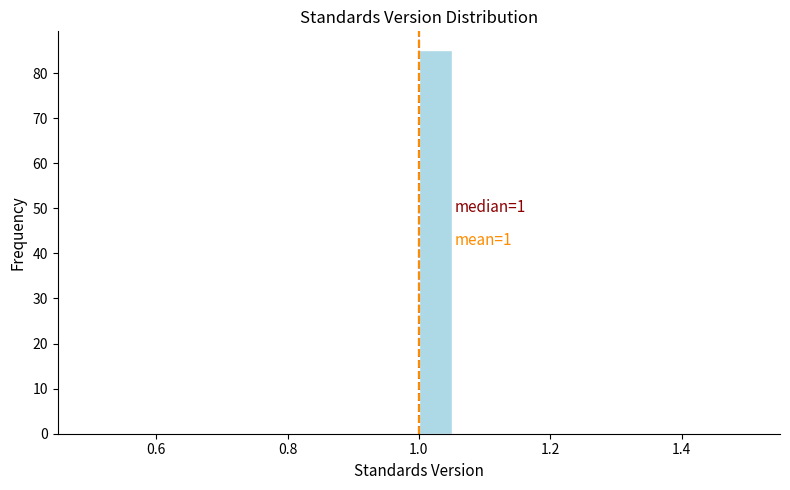

Around what value on the x-axis is the tallest bar? Give the approximate position of its centre, as read against the axis.

1.02